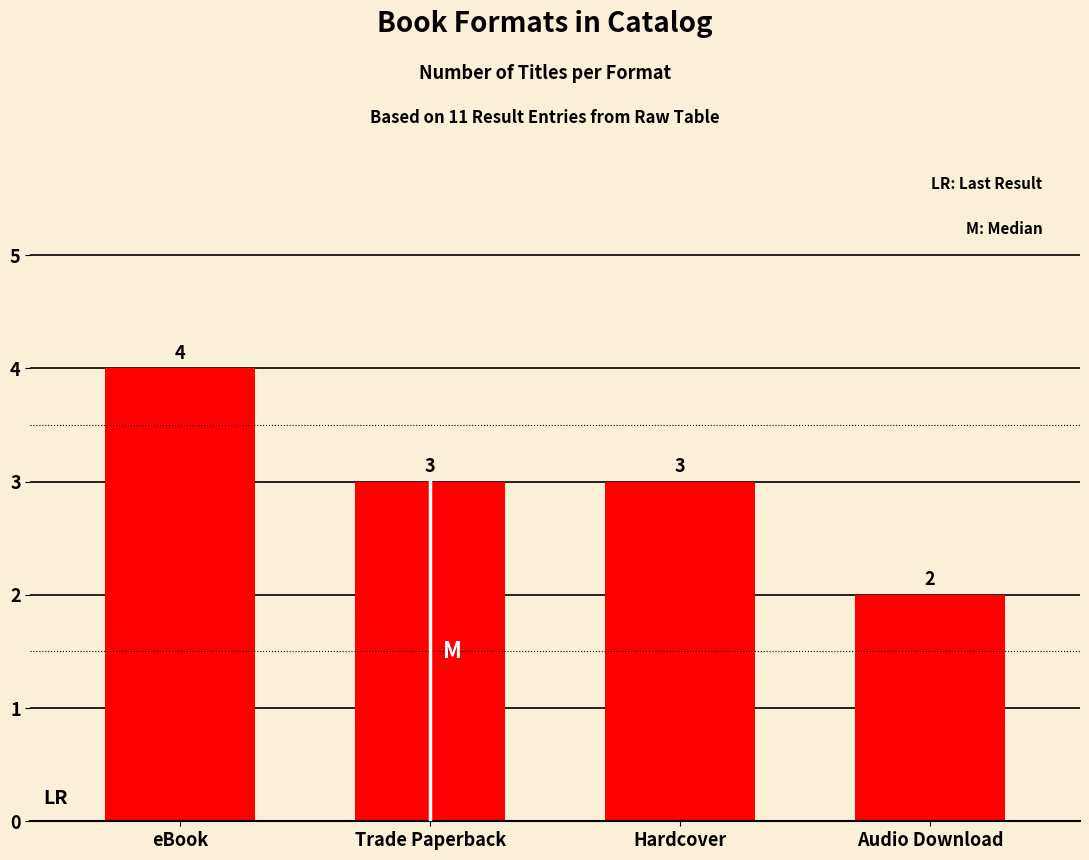

What is the value of the 1st bar from the left?

4